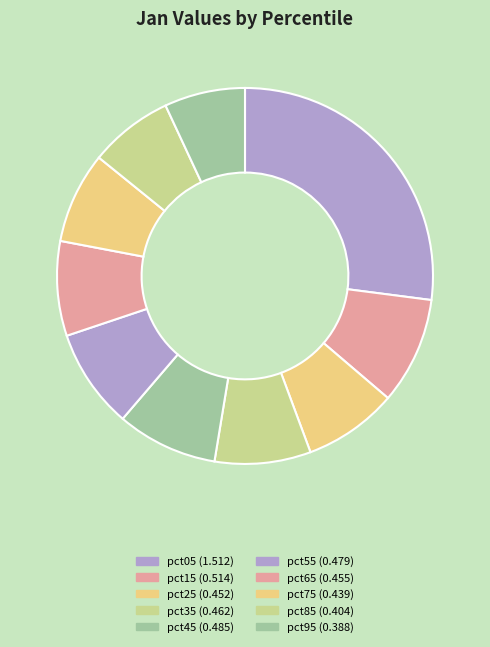

Count the number of slices in the pie.

10